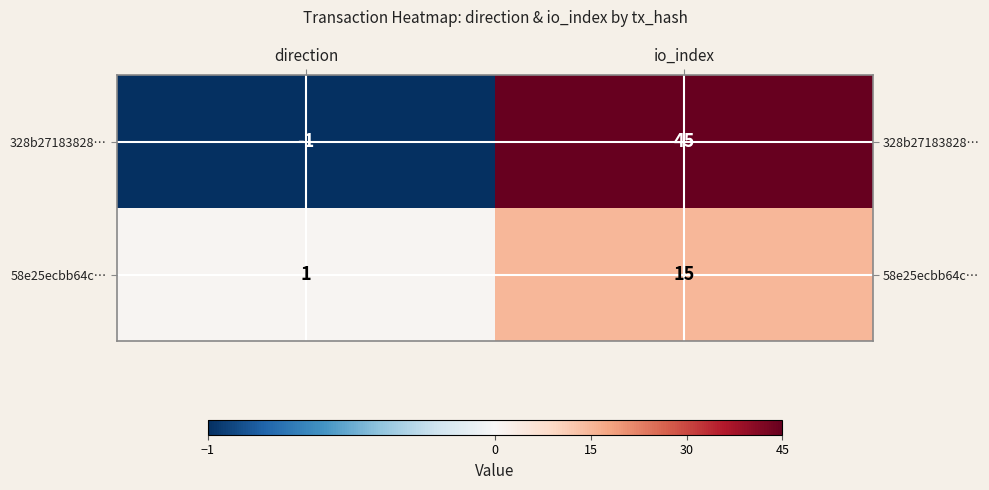

Read the 328b27183828… value at io_index, to the nearest 5.

45